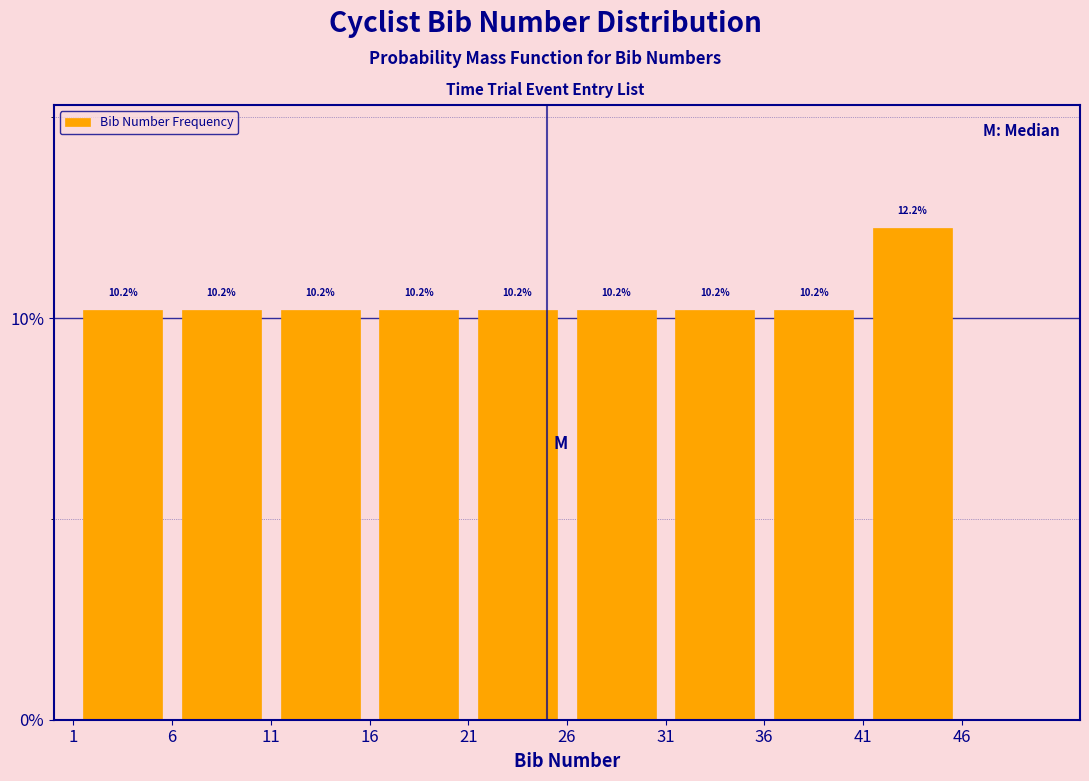

How tall is the bar that spans 26 to 31 on the x-axis?

10.2